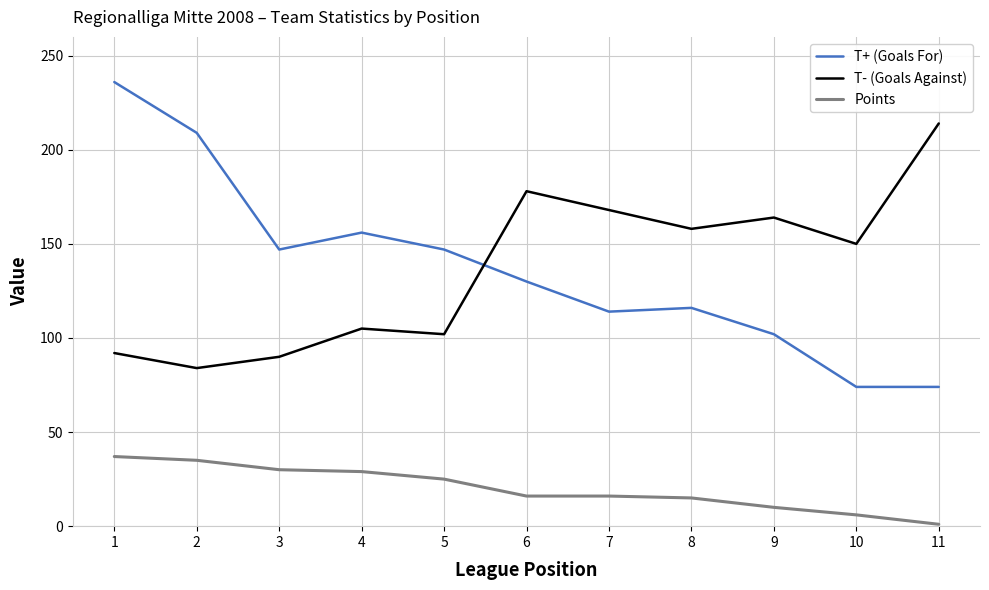

Is the value of T- (Goals Against) at 4 greater than the value of T+ (Goals For) at 4?

No